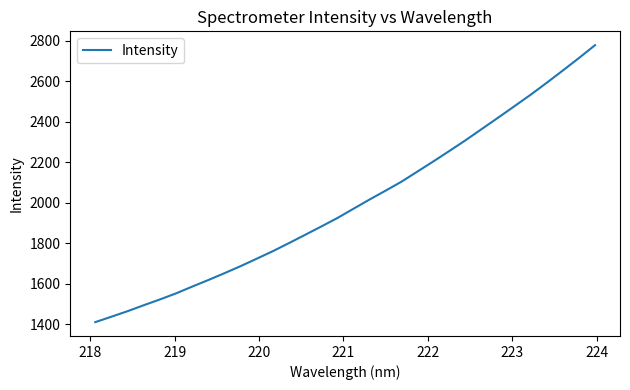

What is the smallest value displayed?

1409.7